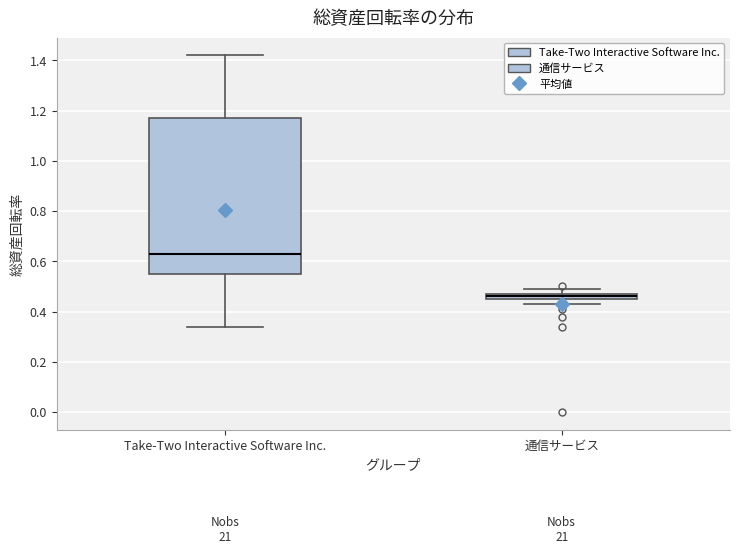

Which box's median line is the highest?

Take-Two Interactive Software Inc.